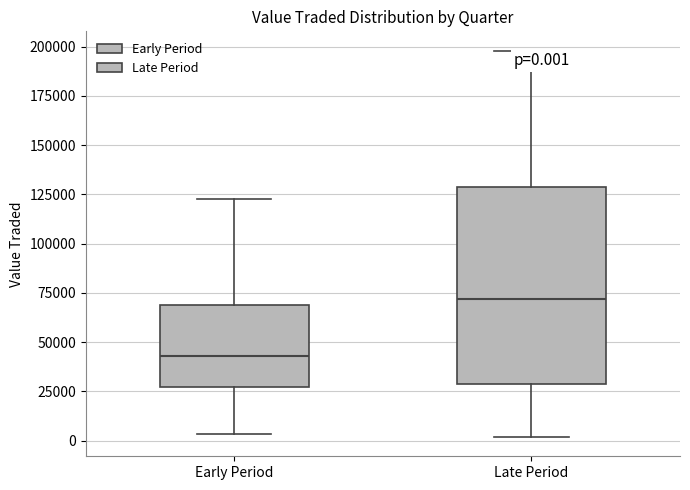

Which box is the tallest, from its lower edge to its upper edge?

Late Period